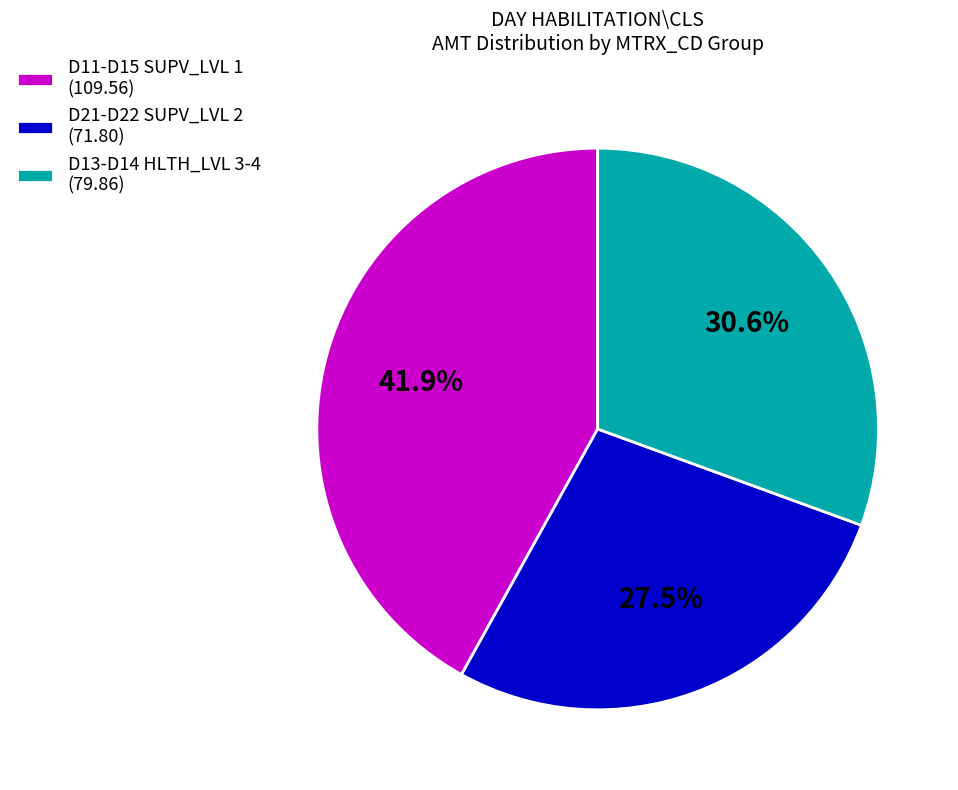

What is the largest slice in the pie chart?

D11-D15 SUPV_LVL 1 (109.56)